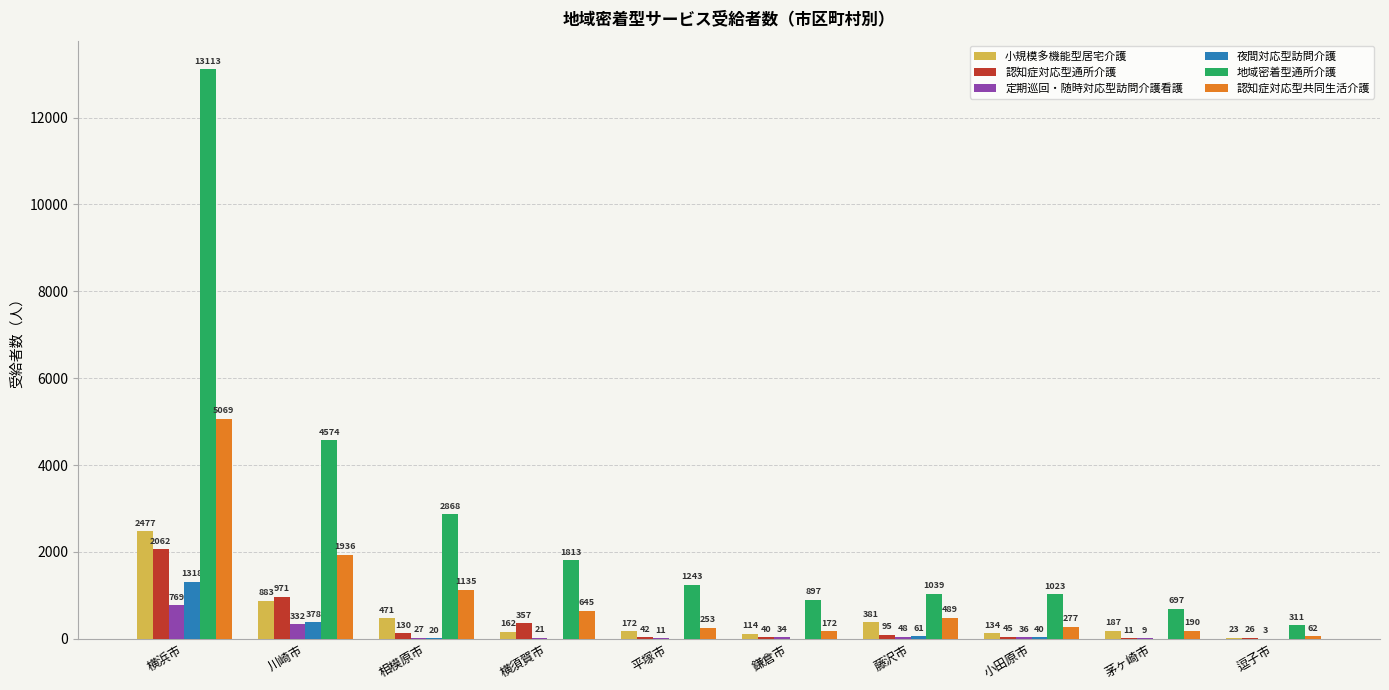

Between 横浜市 and 平塚市, which series saw the biggest shift?

地域密着型通所介護